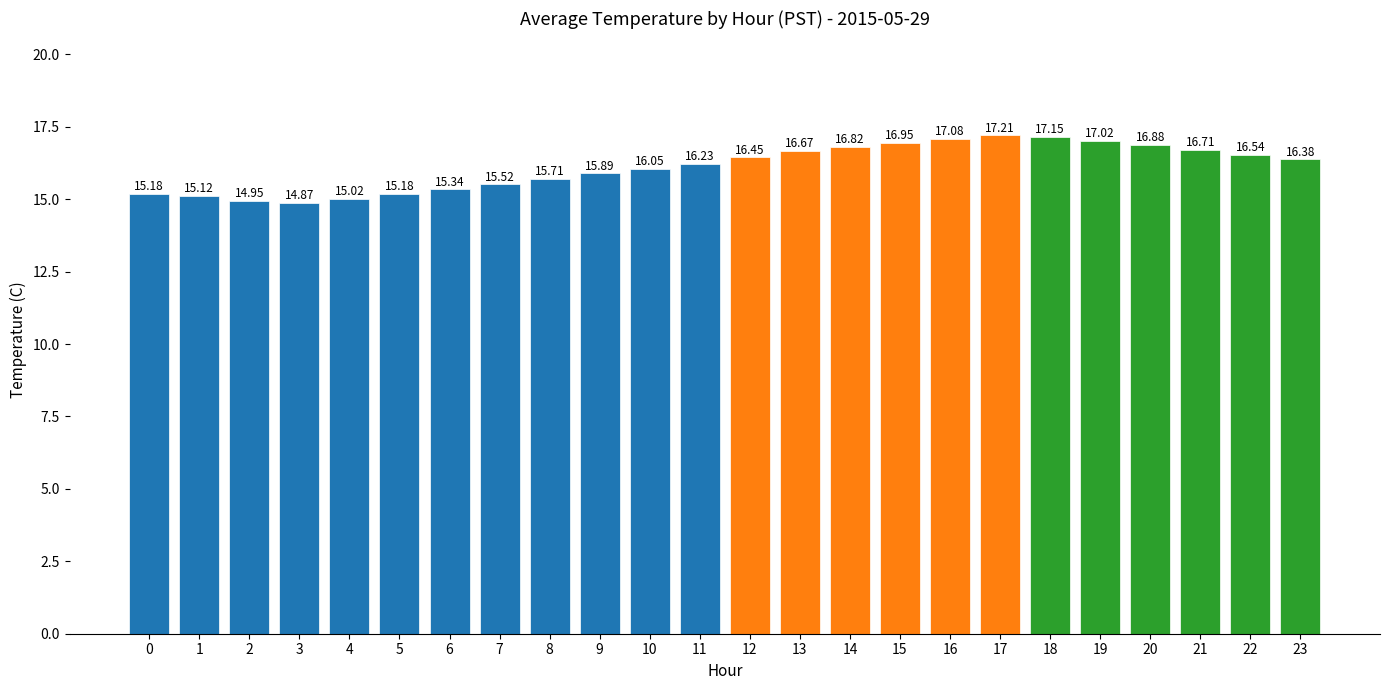

What is the minimum value shown in the chart?

14.9